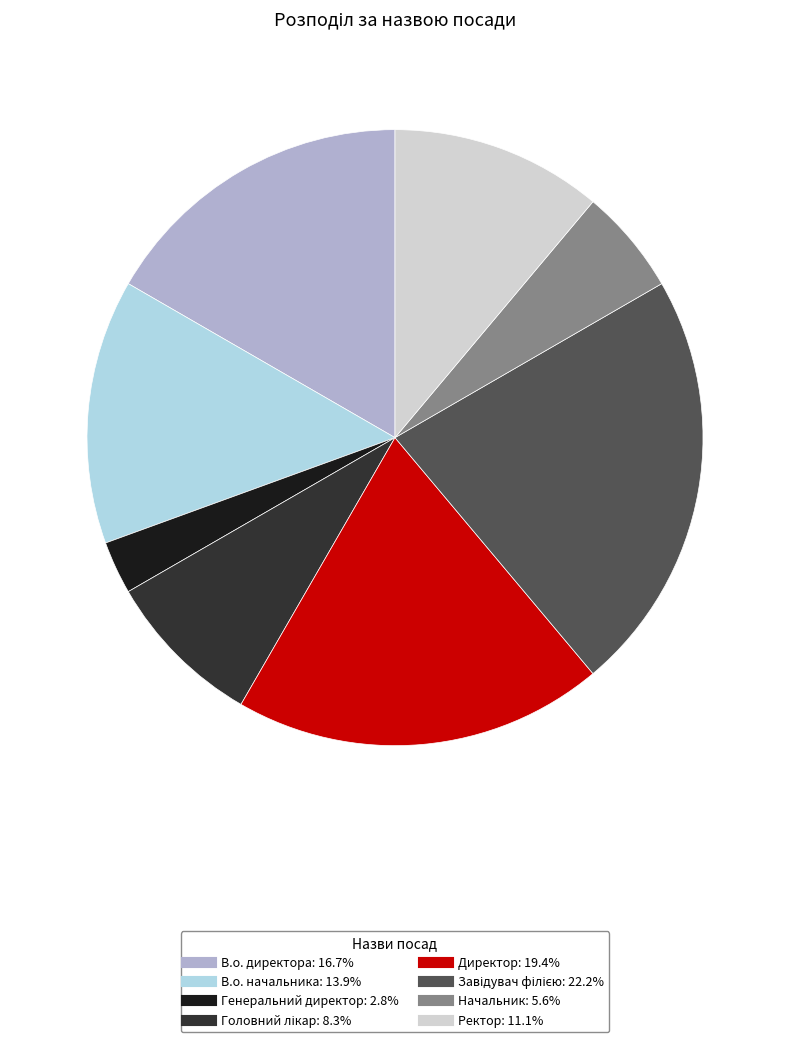

Does В.о. директора represent more than half of the total?

No